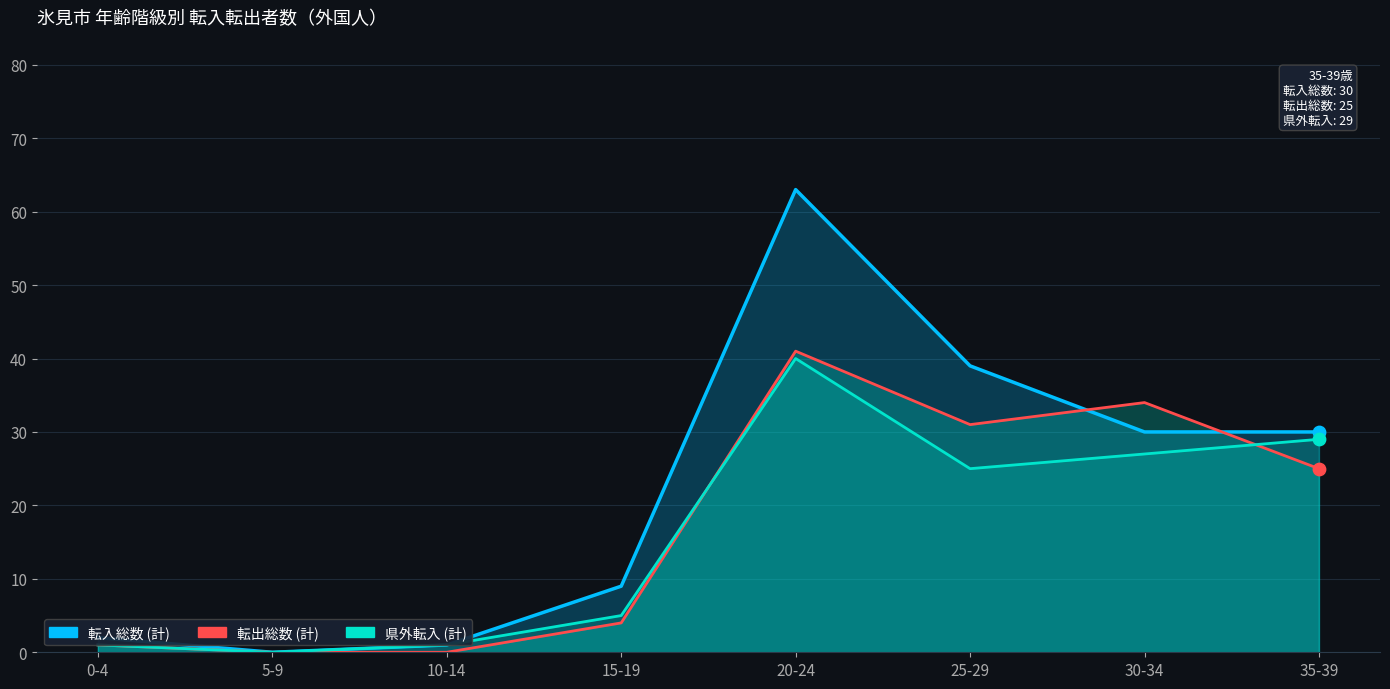

Which series reaches the maximum Y coordinate?

転入総数 (計)